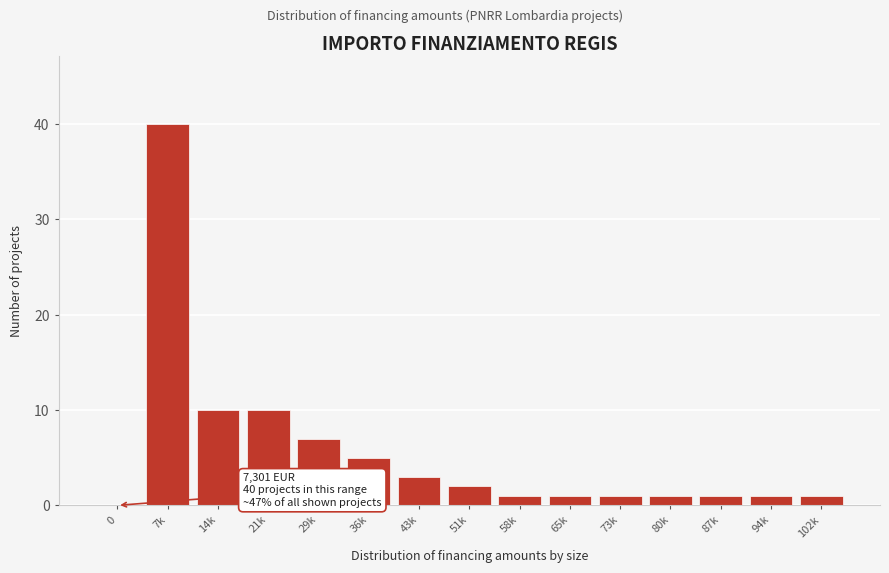

Reading left to right, list all the values displayed in this chart.

0=0	7k=40	14k=10	21k=10	29k=7	36k=5	43k=3	51k=2	58k=1	65k=1	73k=1	80k=1	87k=1	94k=1	102k=1